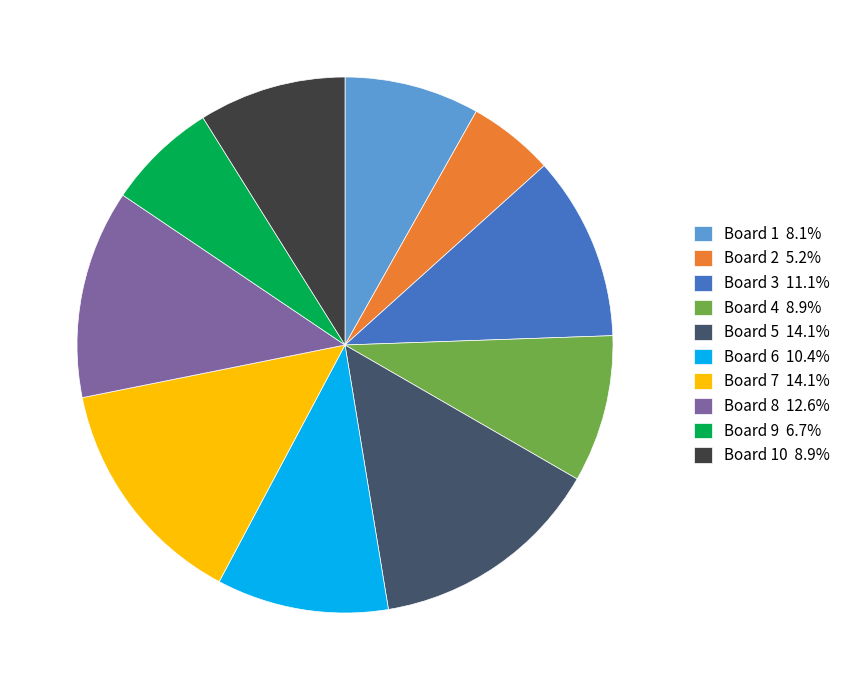

Combined, do Board 1 8.1% and Board 7 14.1% account for over 50%?

No